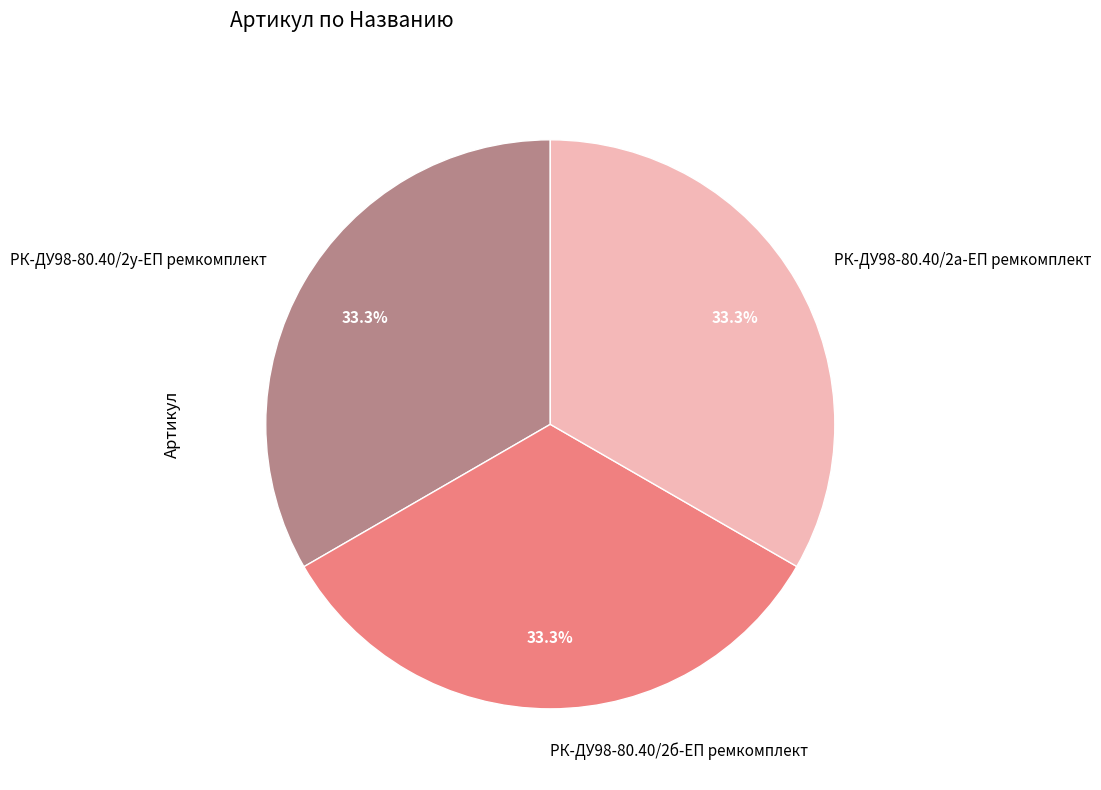

To the nearest percent, what is the average slice percentage?

33%